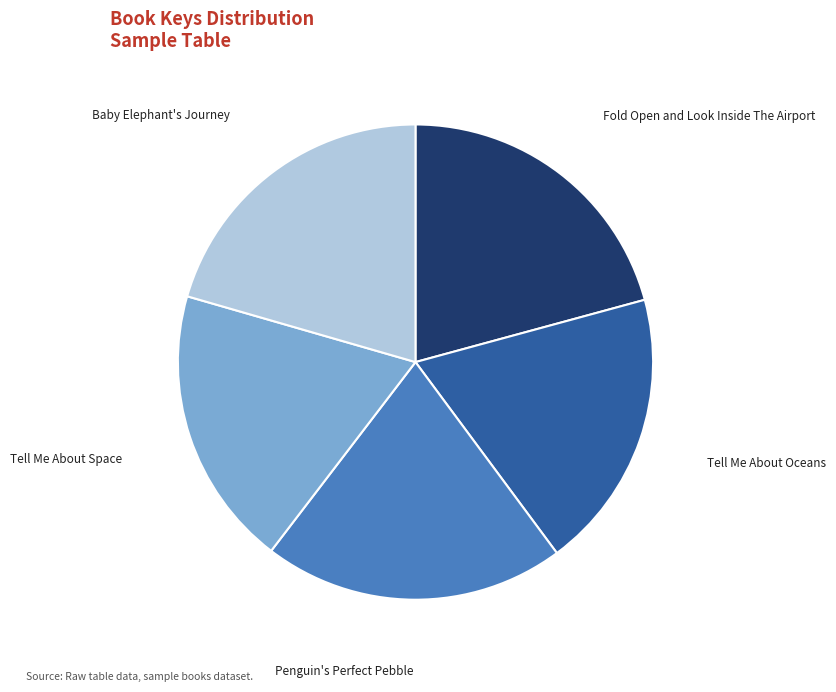

The Tell Me About Oceans slice represents 12% of the pie. True or false?

False